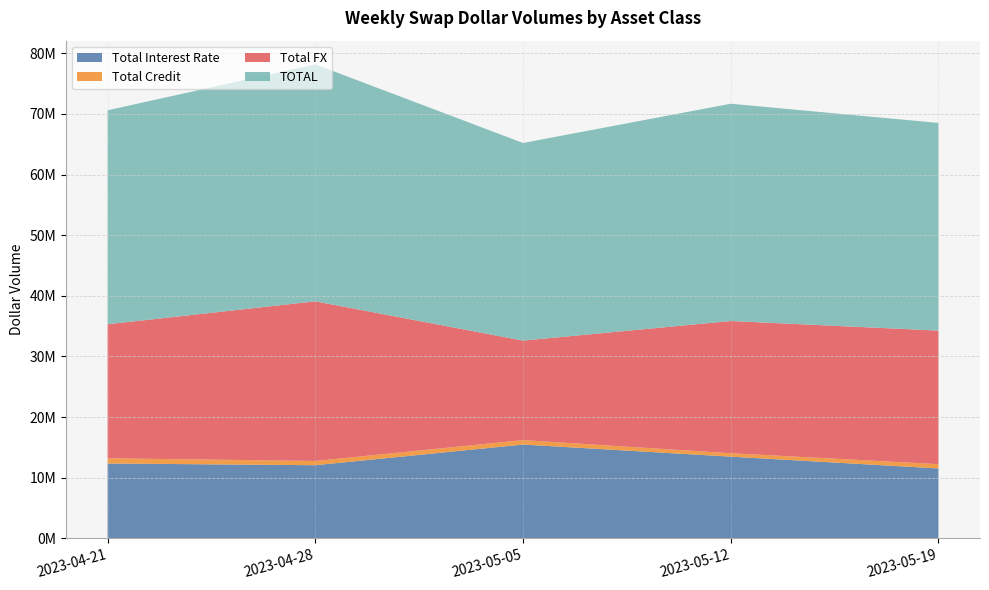

Reading left to right, extract all data points from this chart.

Total Interest Rate: 12337309	12054715	15462620	13467035	11520407
Total Credit: 863317	697386	734298	566128	707507
Total FX: 22102788	26339731	16410661	21811175	22034176
TOTAL: 35303413	39091833	32607579	35844338	34262090